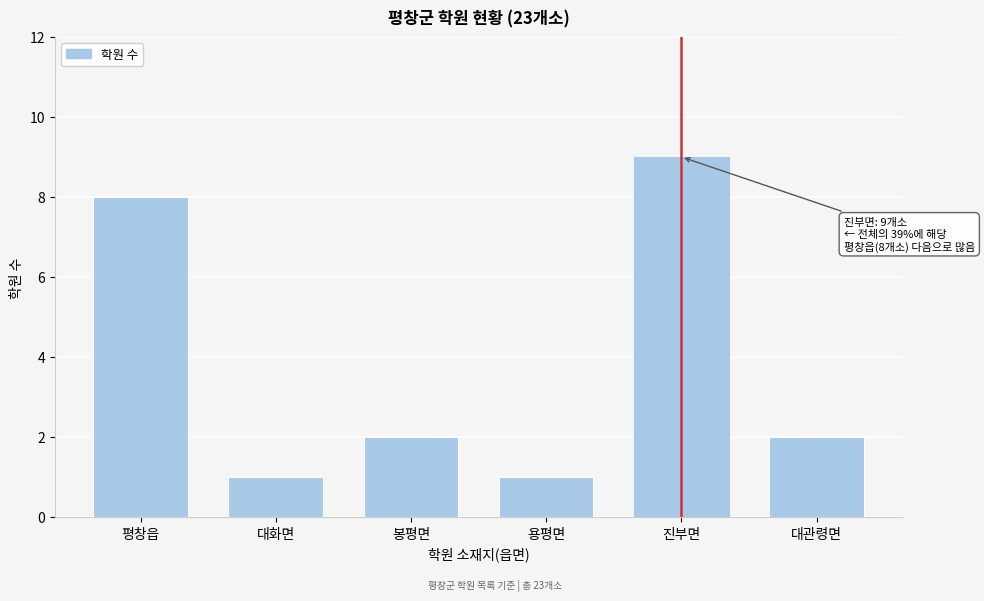

Reading right to left, what are all the values shown in this chart?

2	9	1	2	1	8